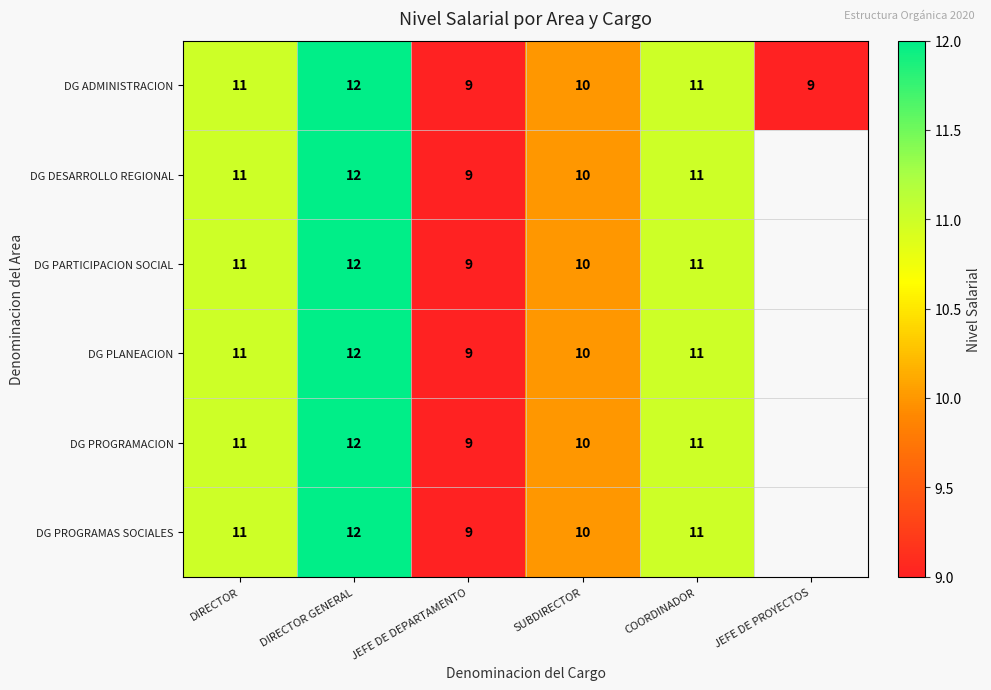

What is the sum of the DG DESARROLLO REGIONAL values at DIRECTOR GENERAL and JEFE DE DEPARTAMENTO?

21